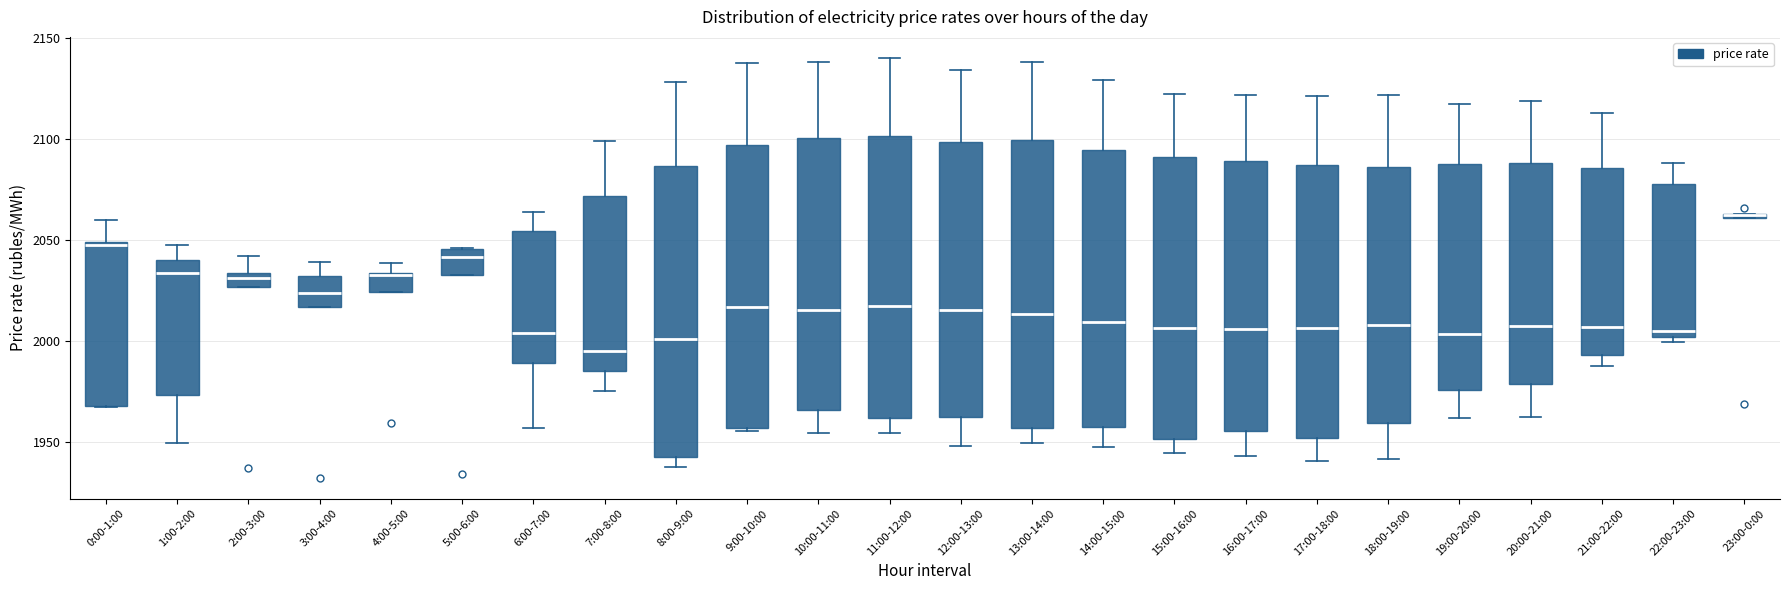

Where is the upper edge of the box for 13:00-14:00 on the y-axis? The values are not printed on the chart, so give them approximately, as read against the axis.

2100